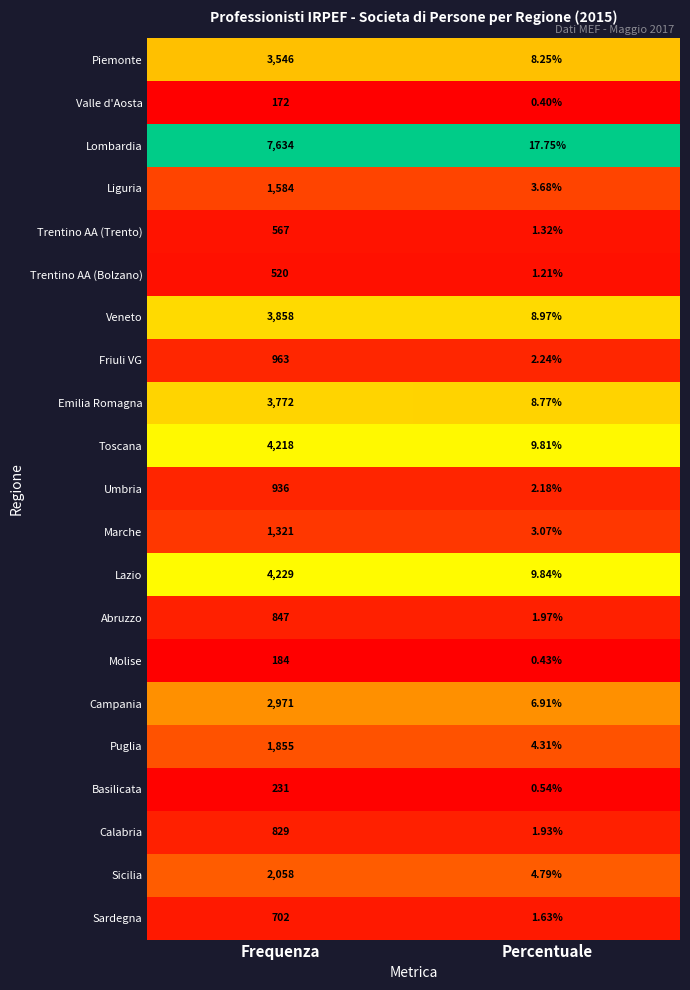

At which label does Molise reach its peak?

Frequenza